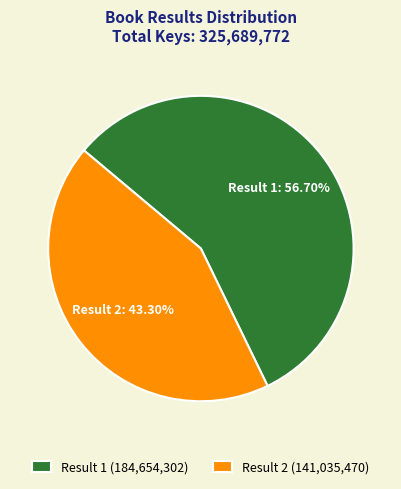

Rank the categories by value from highest to lowest.

Result 1 (184,654,302), Result 2 (141,035,470)